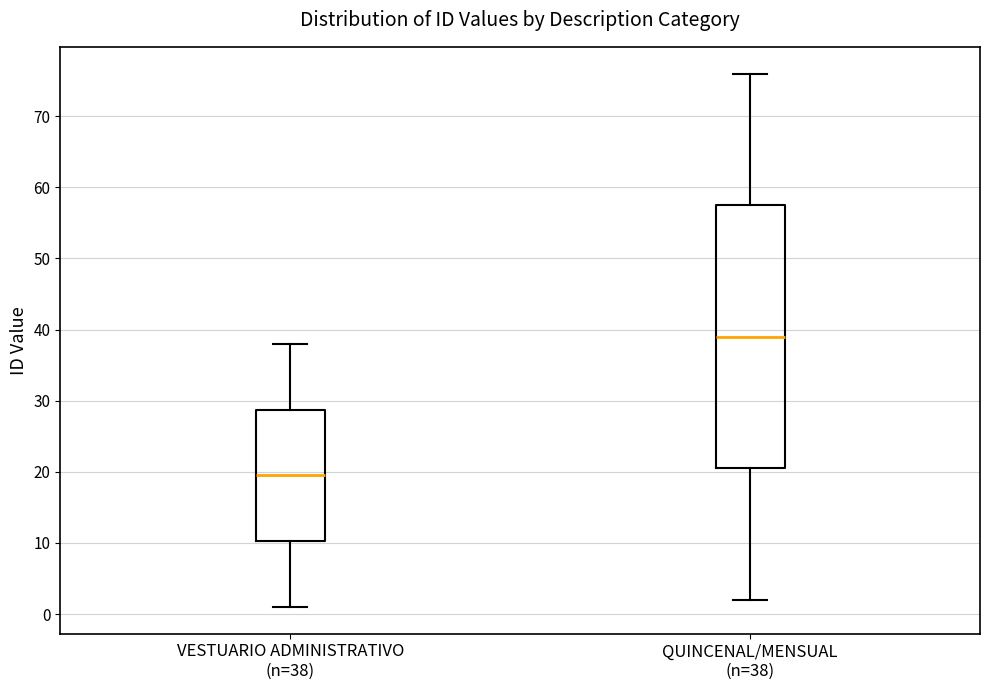

Reading left to right, transcribe this box plot: for each box, give where its median line is, the range the box spans, and where its two whiskers end, as read against the y-axis. The values are not printed on the chart, so give them approximately, as read against the axis.

VESTUARIO ADMINISTRATIVO (n=38): median 20, box 10 to 29, whiskers 1 to 38
QUINCENAL/MENSUAL (n=38): median 39, box 21 to 58, whiskers 2 to 76